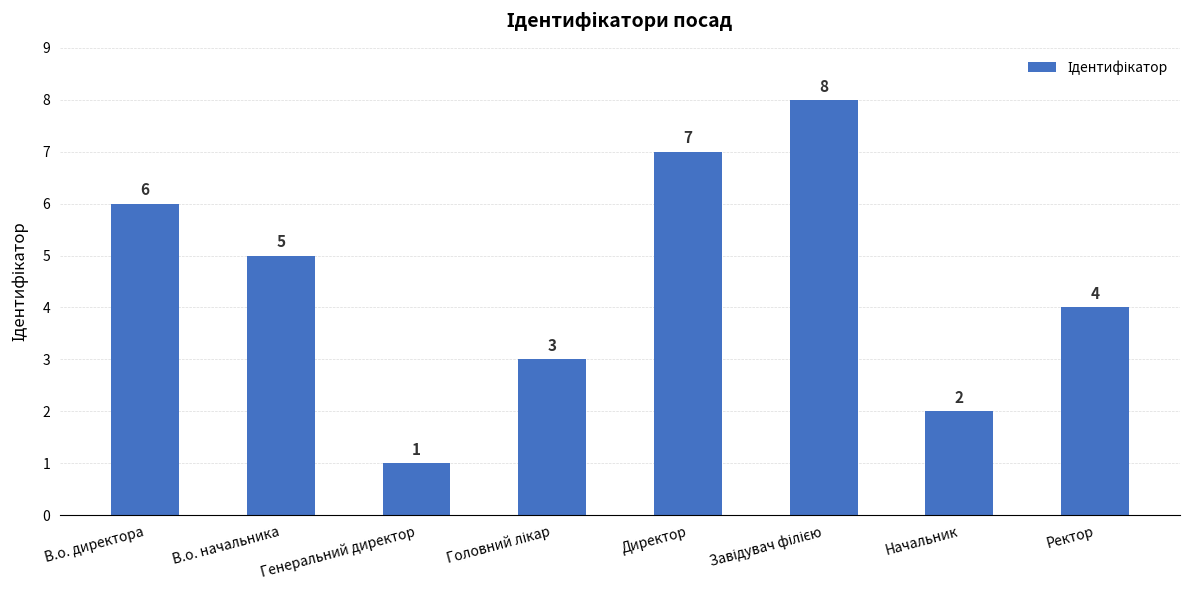

What is the difference between the maximum and minimum values?

7